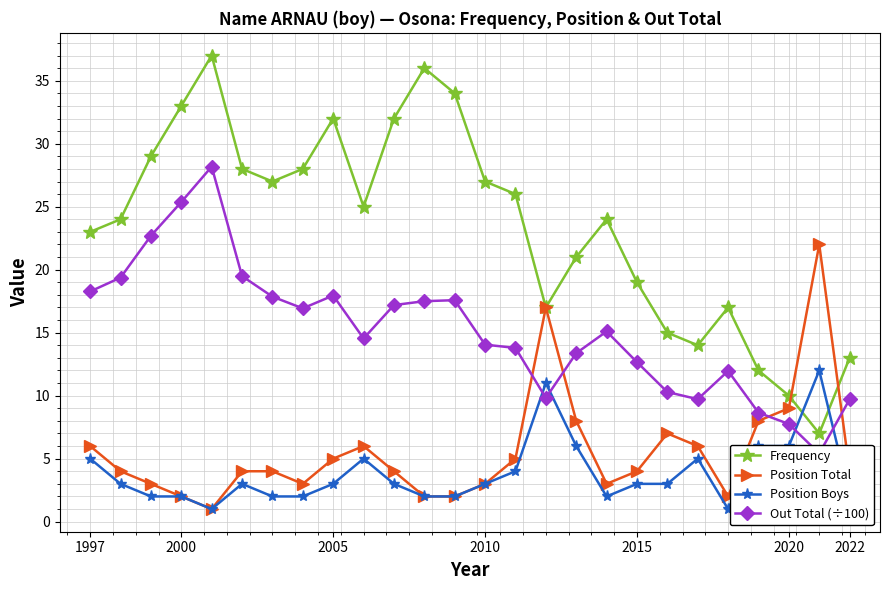

Which series has the largest range (max minus min)?

Frequency